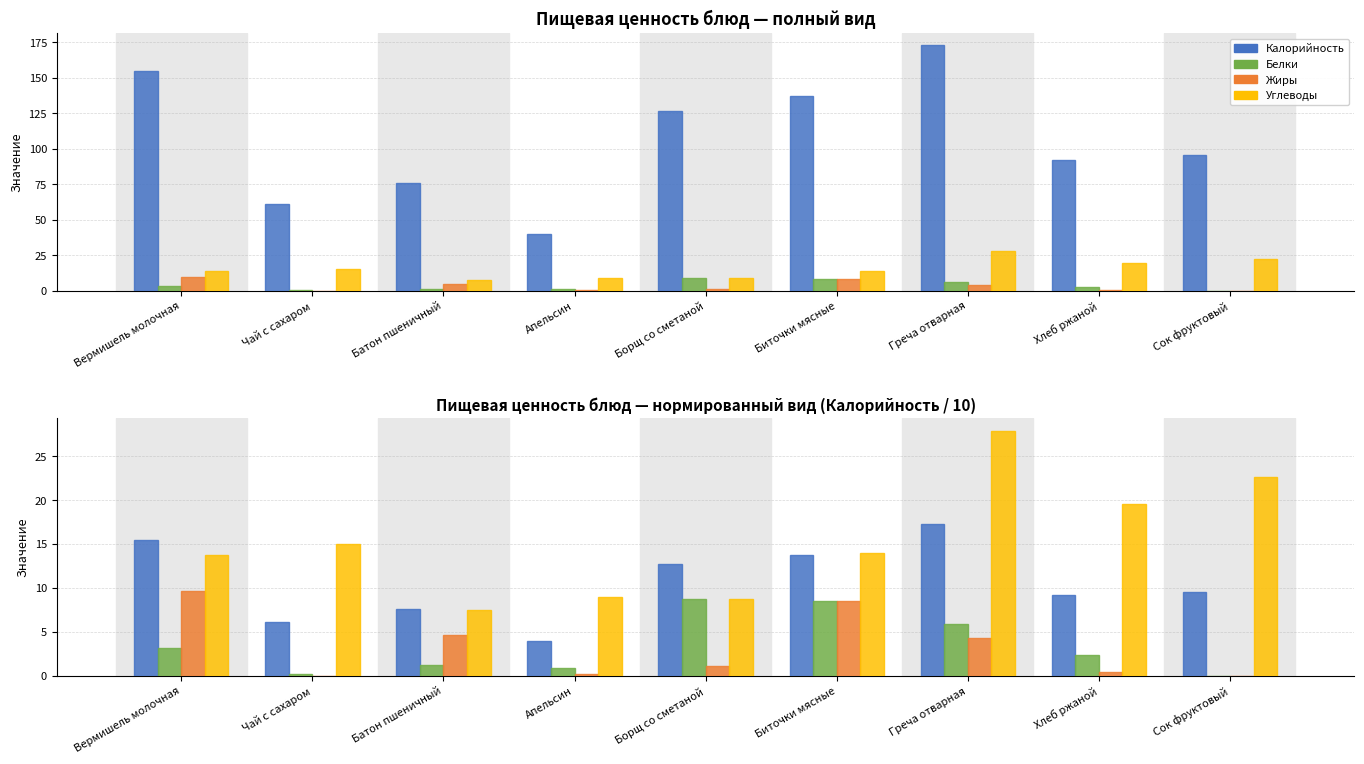

At how many categories does at least one series exceed 4?

9